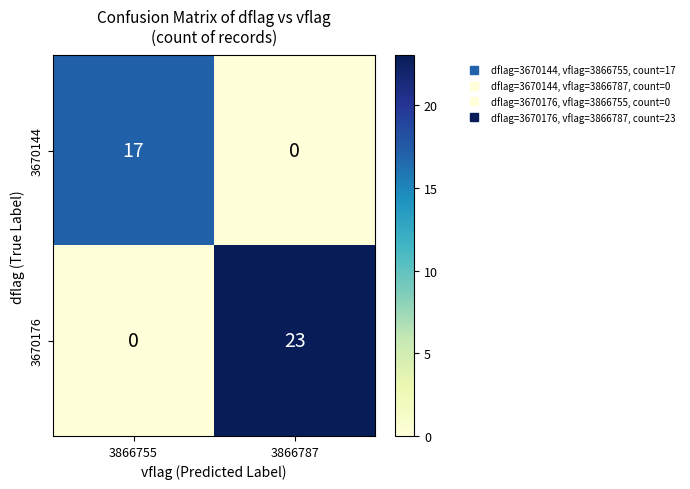

Between 3866755 and 3866787, which series saw the biggest shift?

3670176